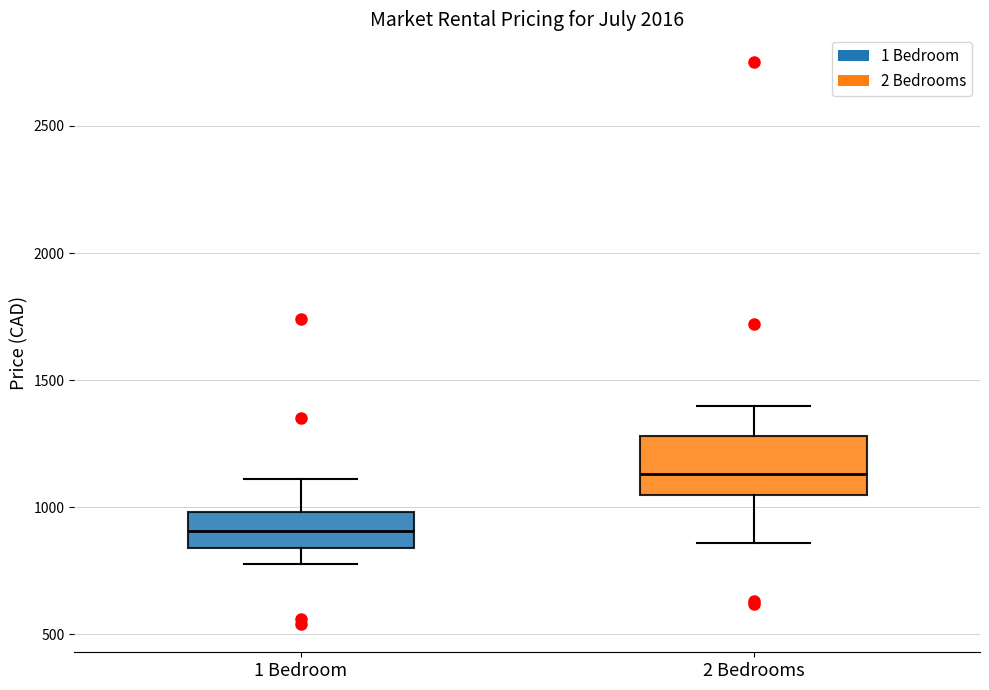

Which box is the tallest, from its lower edge to its upper edge?

2 Bedrooms